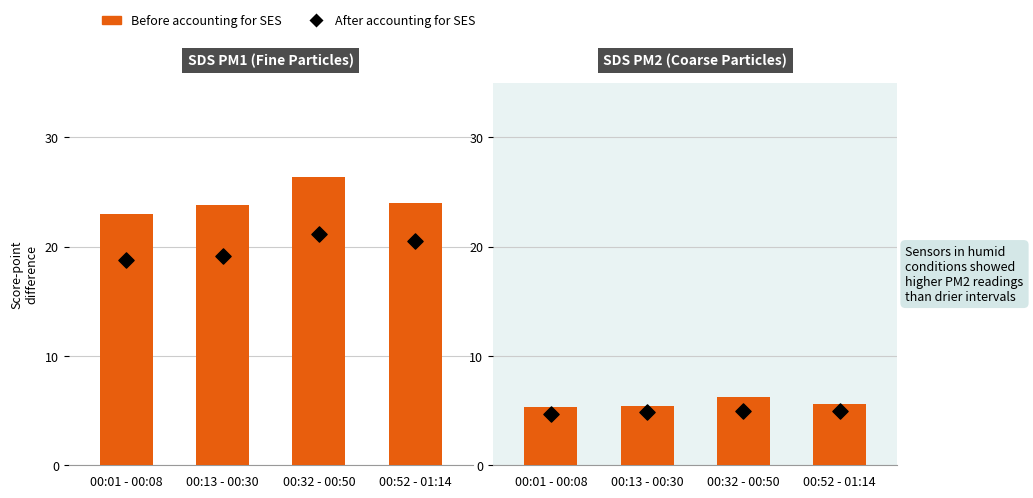

At how many categories does at least one series exceed 6?

1